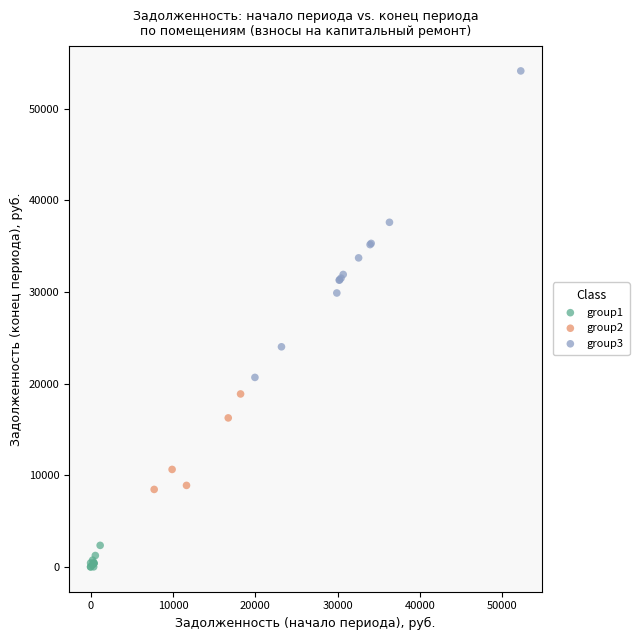

Which series reaches the minimum Y coordinate?

group1